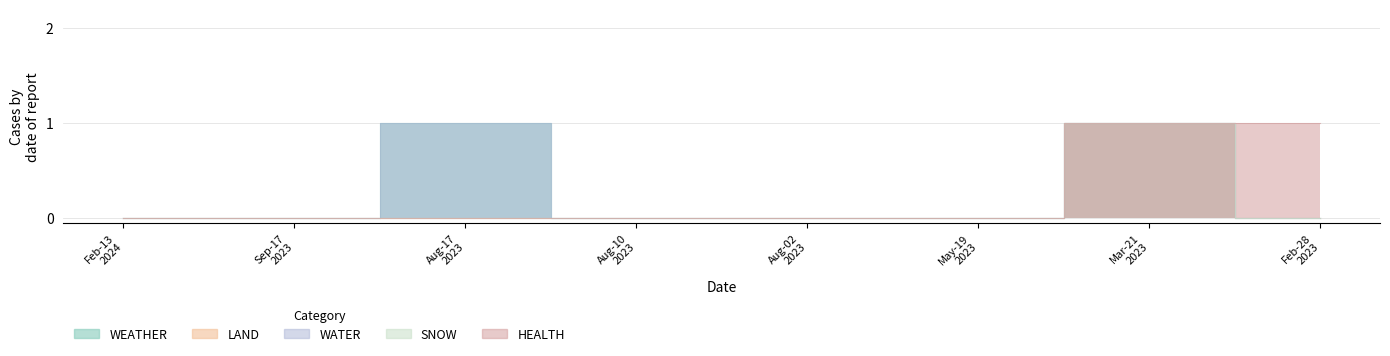

True or false: WATER has a value of 1 at Sep-17 2023.

False